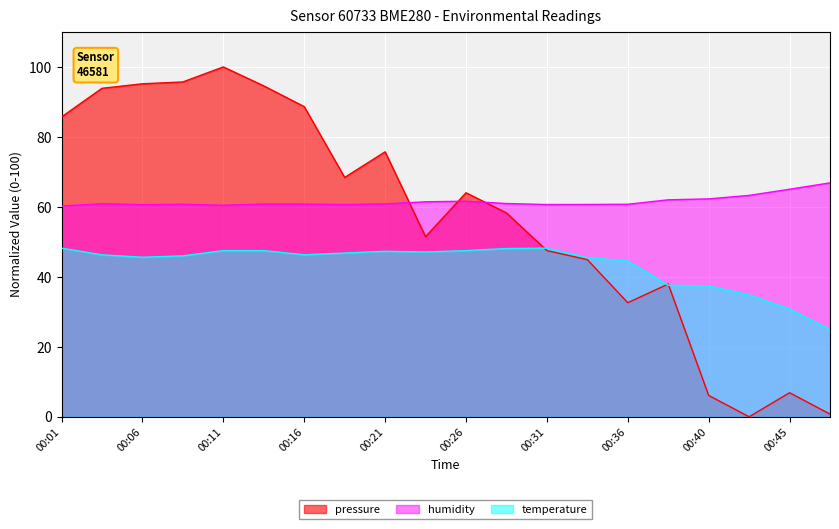

What is the value of the pressure point at the 11th from the left?

64.0